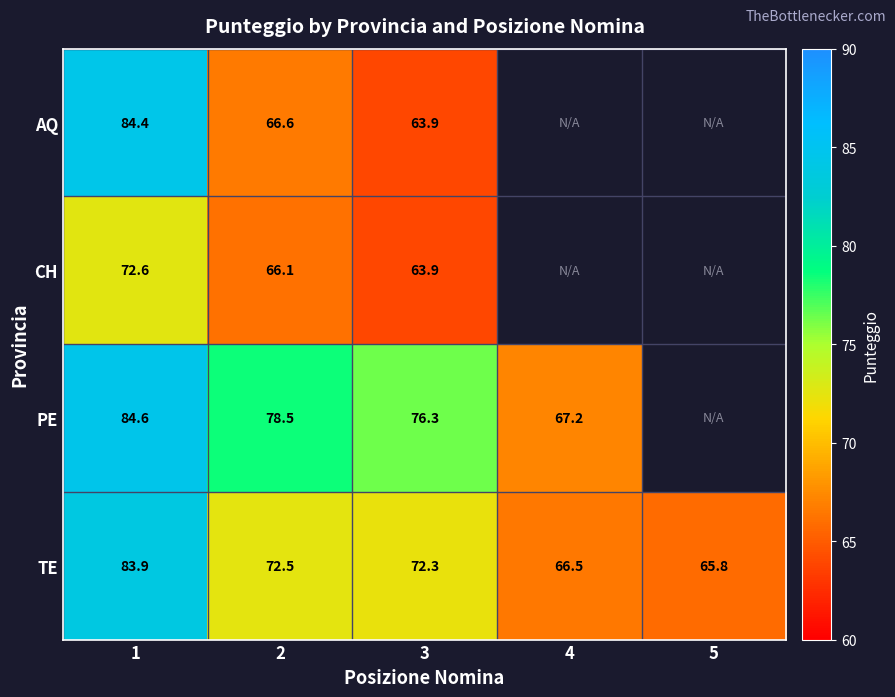

True or false: TE has a value of 65.8 at 5.

True